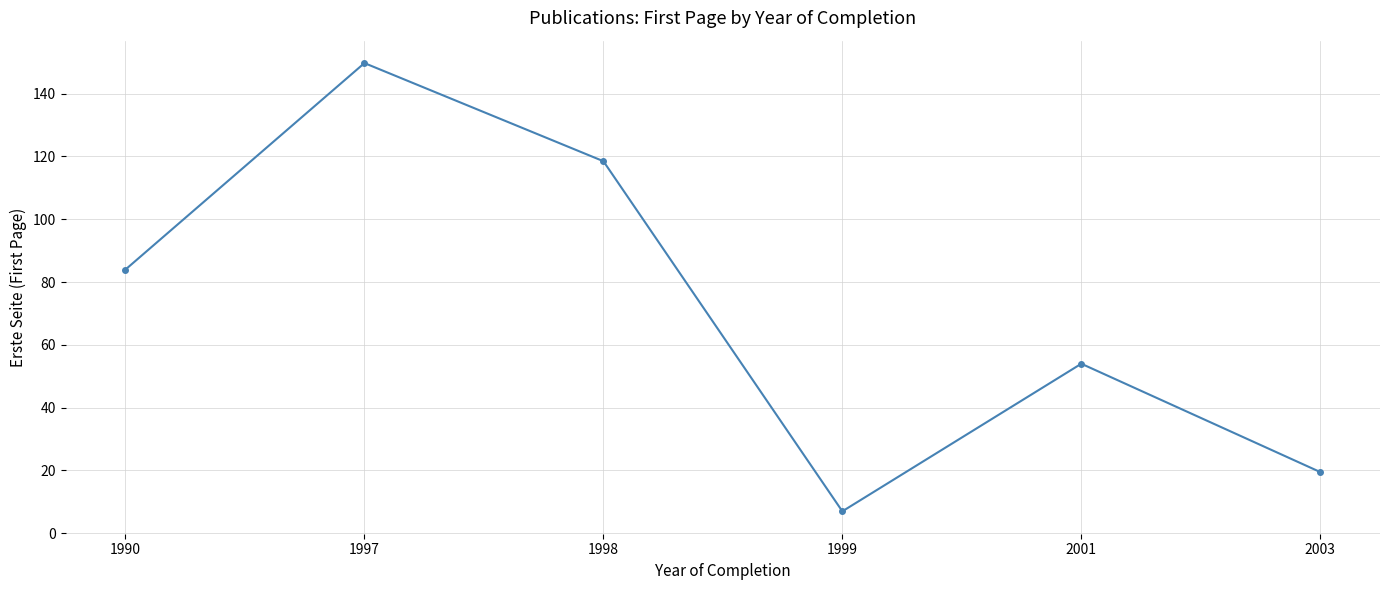

At which category does the data reach its first local valley?

1999